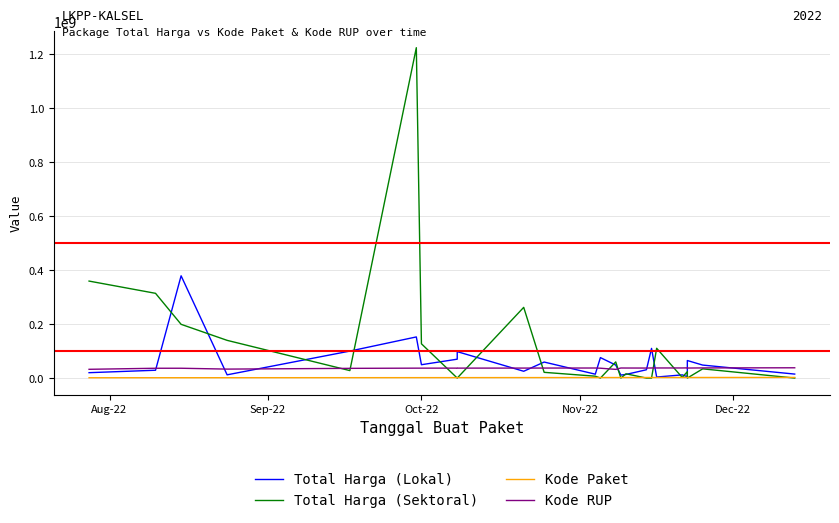

How many interior local peaks does the Kode Paket series have?

2